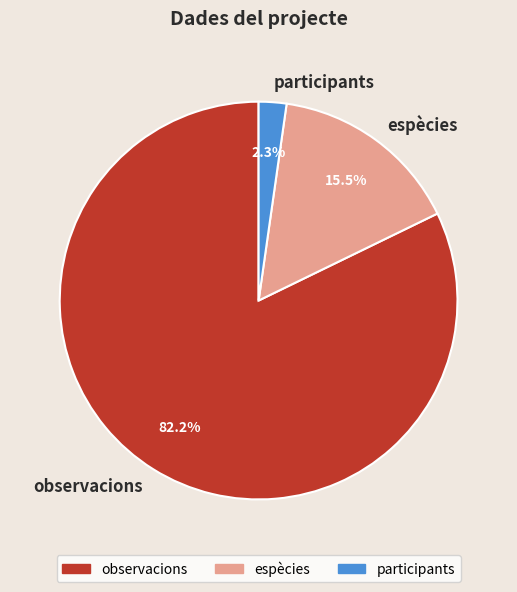

Between participants and observacions, which is larger?

observacions